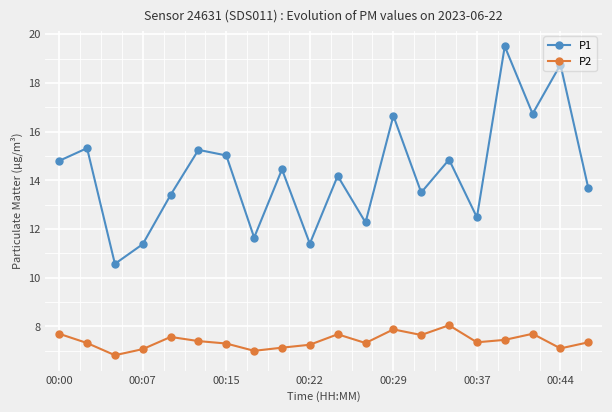

What is the sum of all P1 values?

285.8